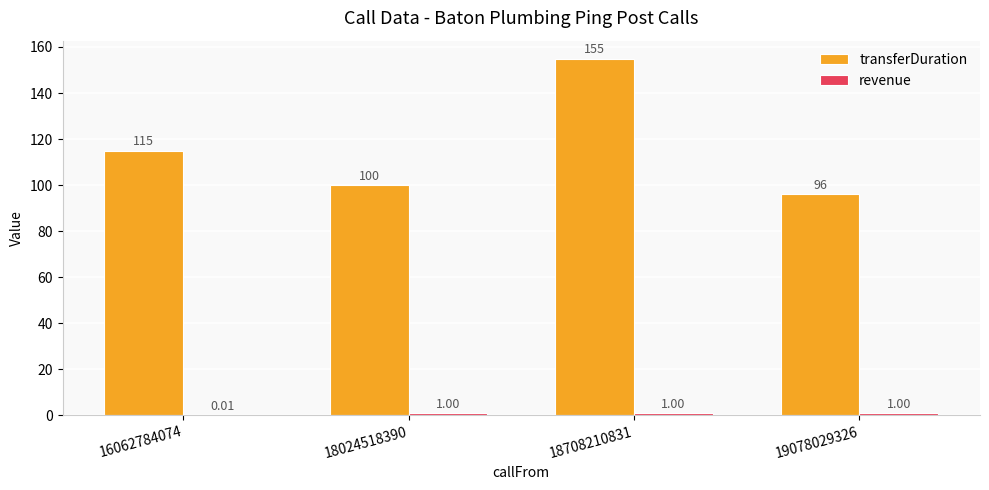

Which series has the largest total across all categories?

transferDuration